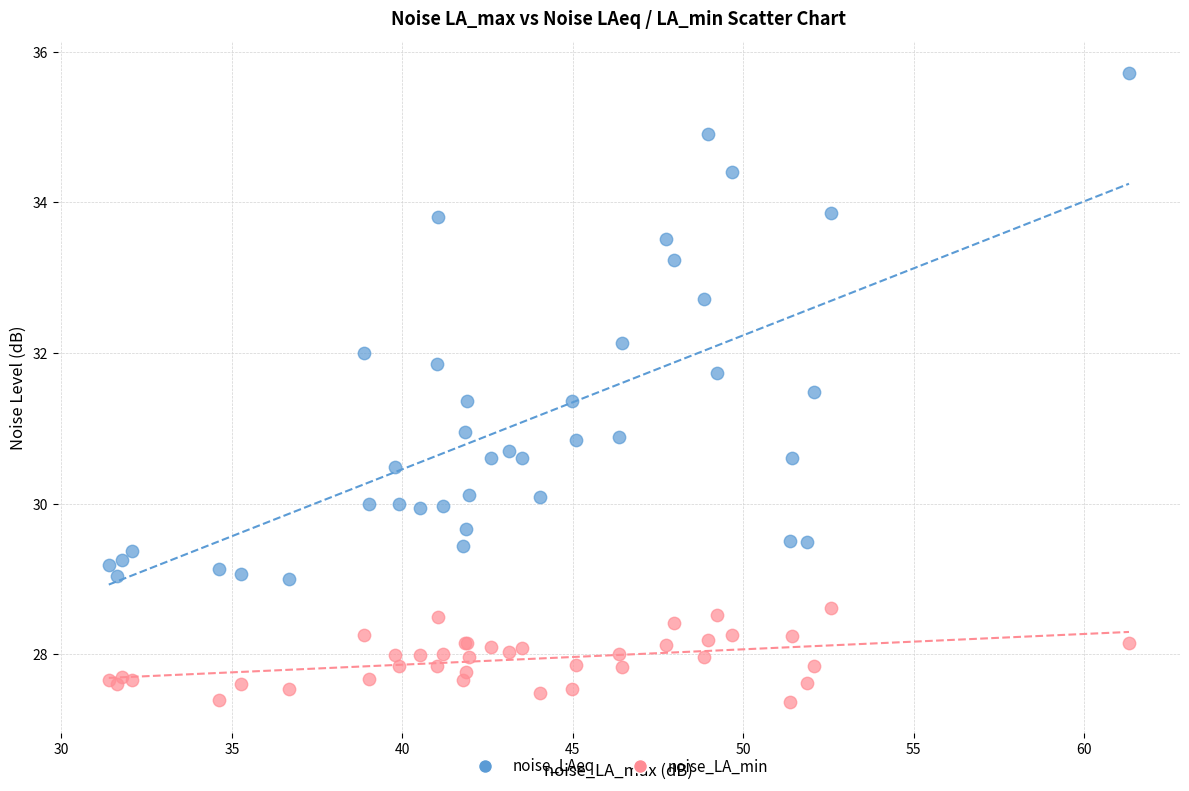

What are all the series names shown in the legend?

noise_LAeq, noise_LA_min